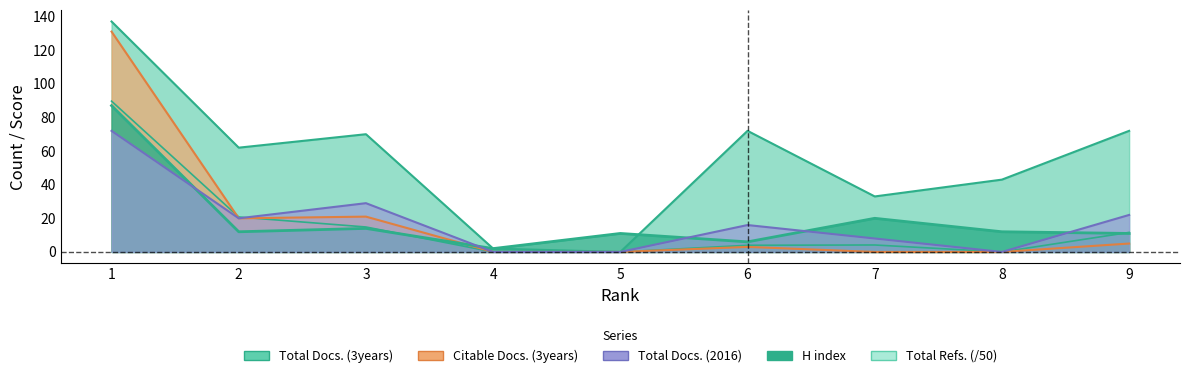

Count the number of categories in the chart.

9